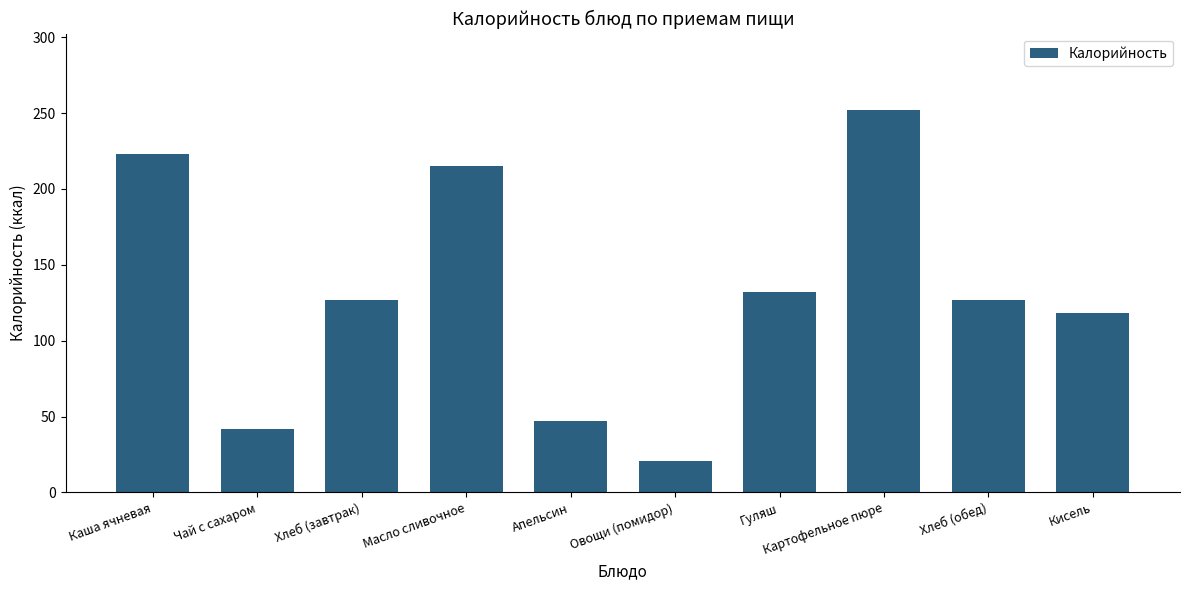

What is the maximum value shown in the chart?

252.0